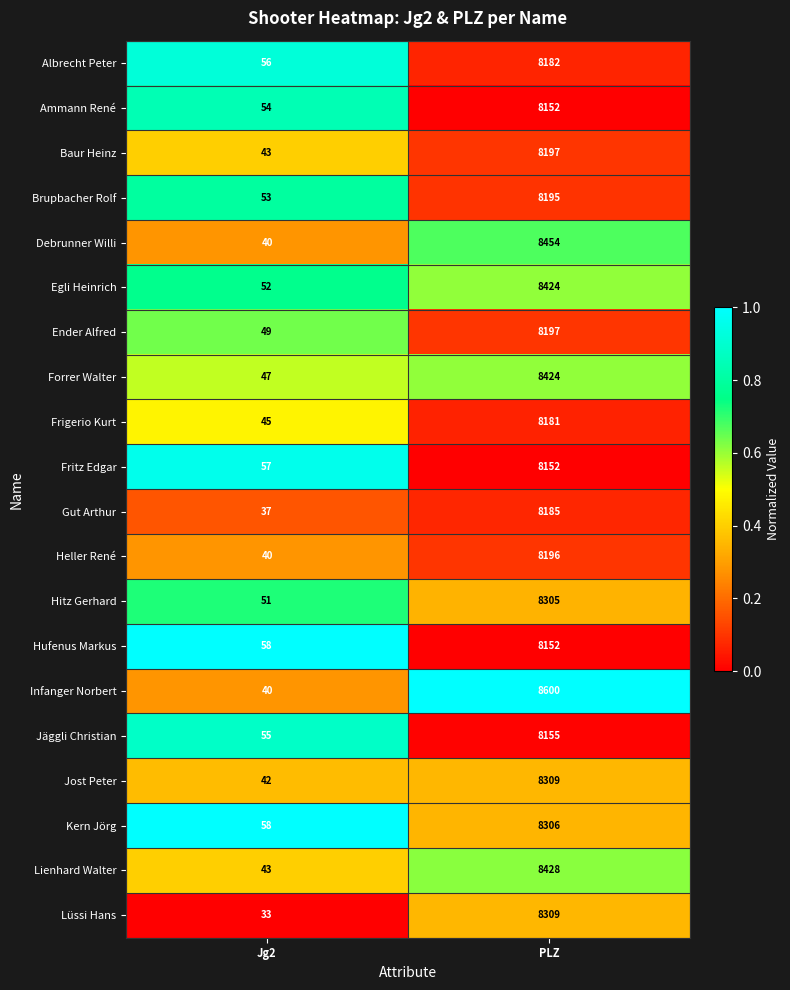

Is the value of Frigerio Kurt at Jg2 greater than the value of Baur Heinz at Jg2?

Yes